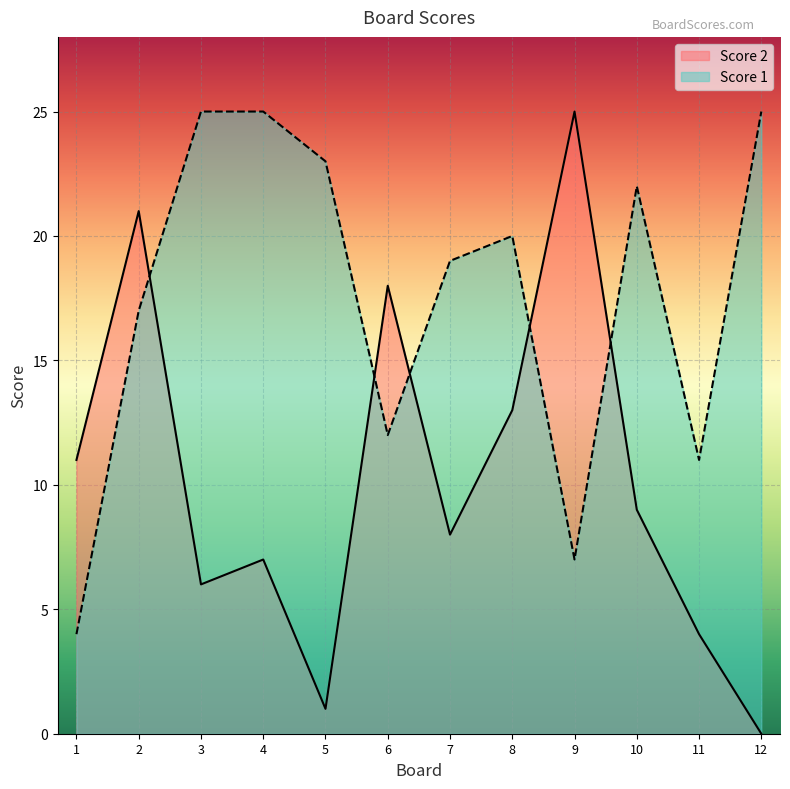

Reading right to left, extract all data points from this chart.

Score 2: 0	4	9	25	13	8	18	1	7	6	21	11
Score 1: 25	11	22	7	20	19	12	23	25	25	17	4